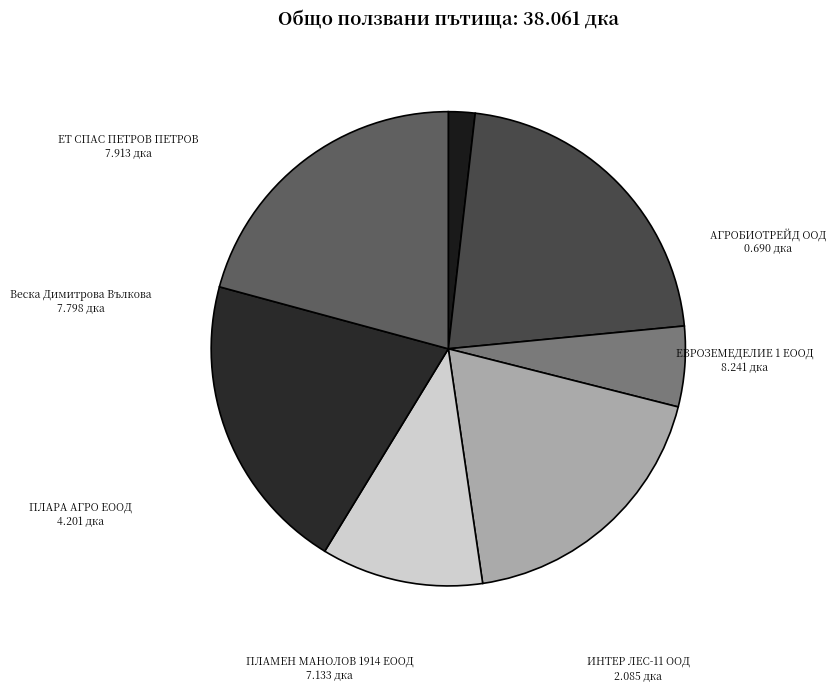

Count the number of slices in the pie.

7